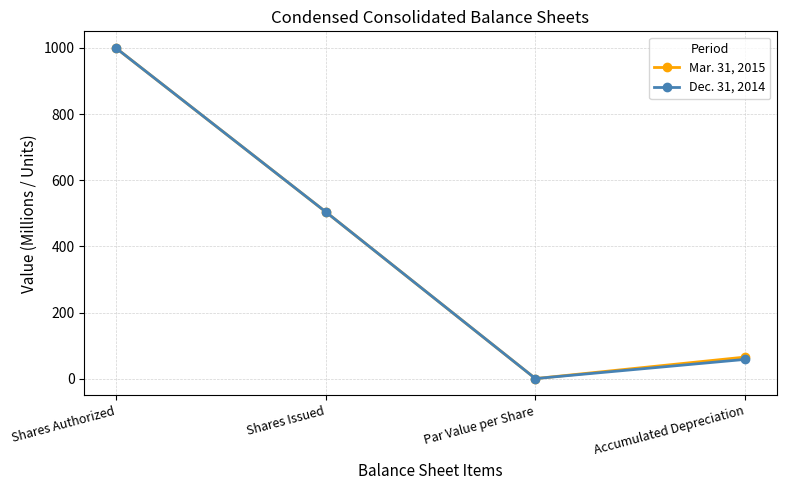

Rank the categories by Dec. 31, 2014 value from lowest to highest.

Par Value per Share, Accumulated Depreciation, Shares Issued, Shares Authorized